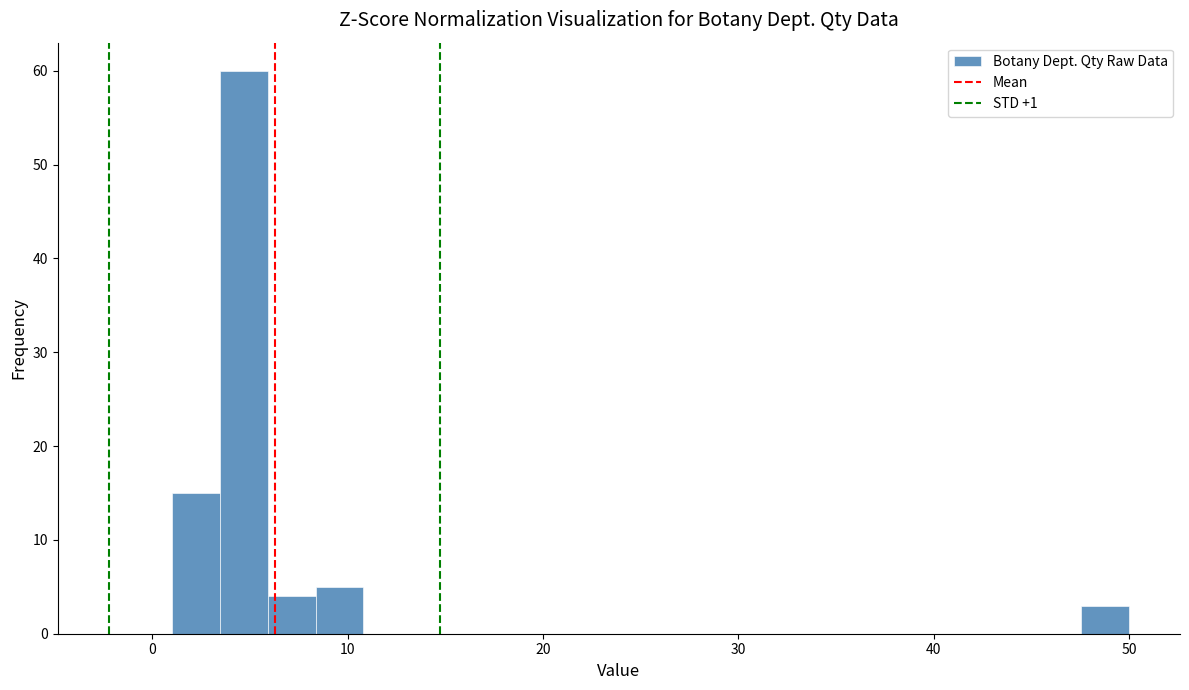

Read against the x-axis, roughly where is the centre of the tallest bar?

5